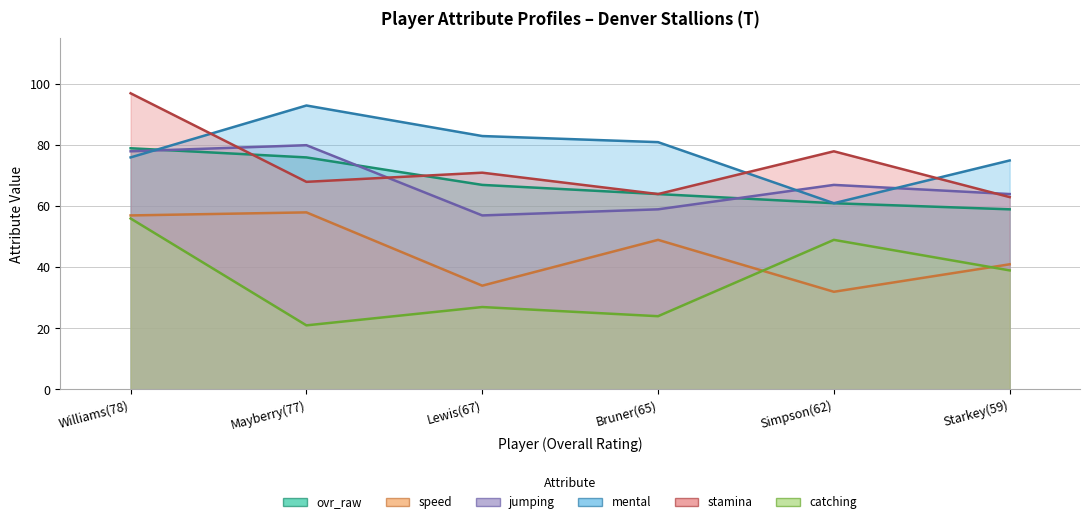

What is the difference between the highest and lowest values at Williams(78)?

41